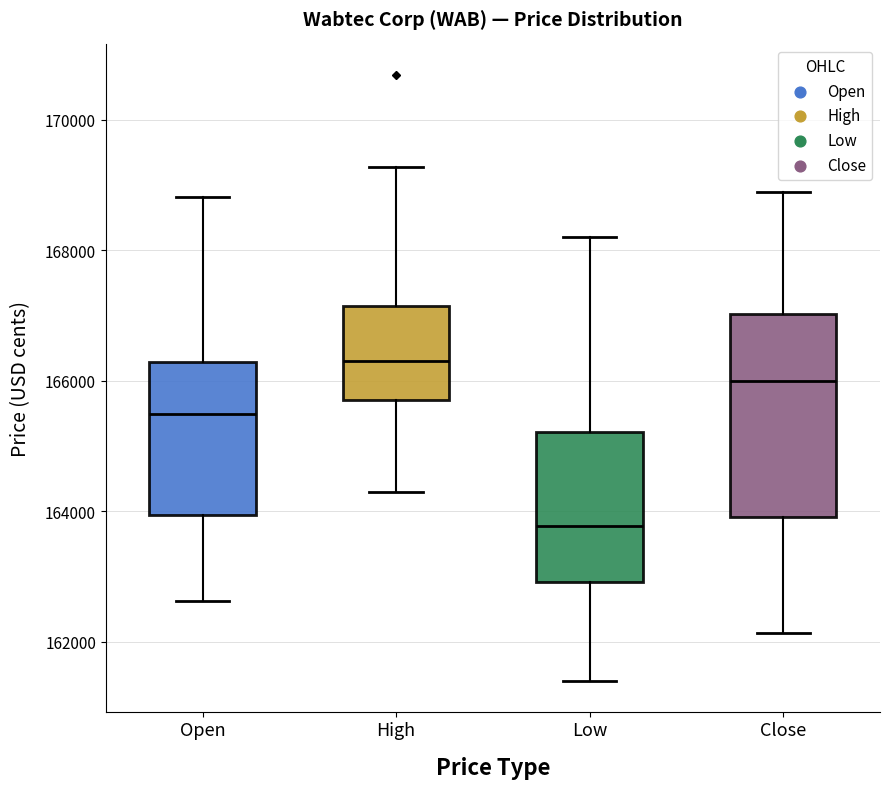

Comparing the boxes themselves (not the whiskers), which one is the tallest?

Close